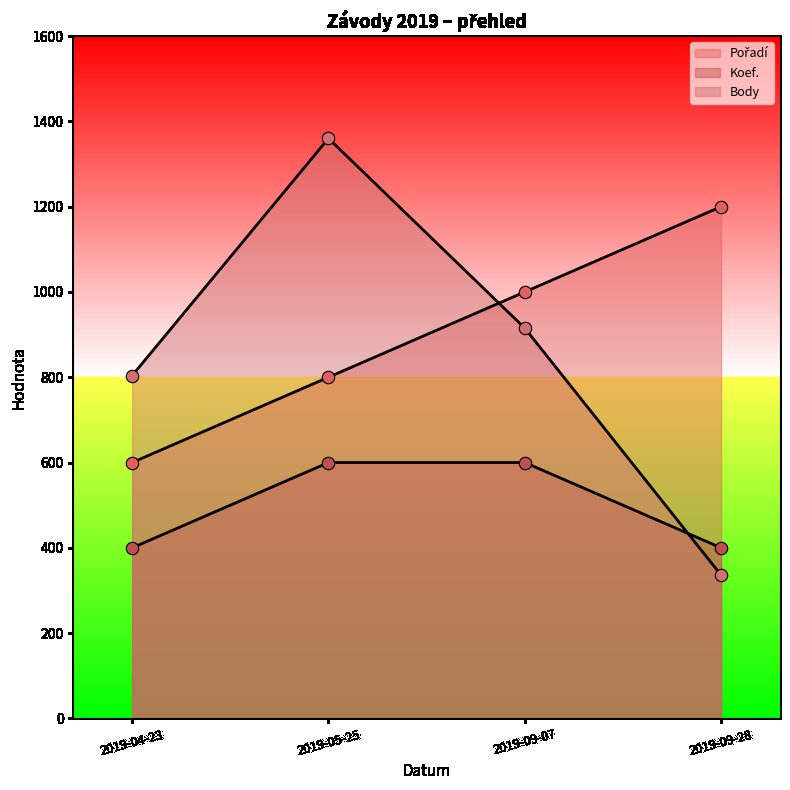

What are all the series names shown in the legend?

Pořadí, Koef., Body